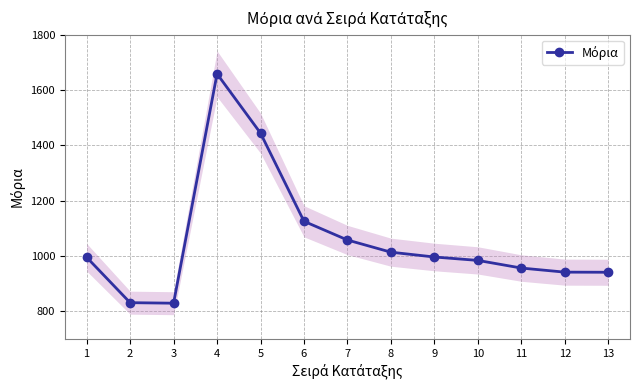

What is the change in value from 6 to 7?

-67.6